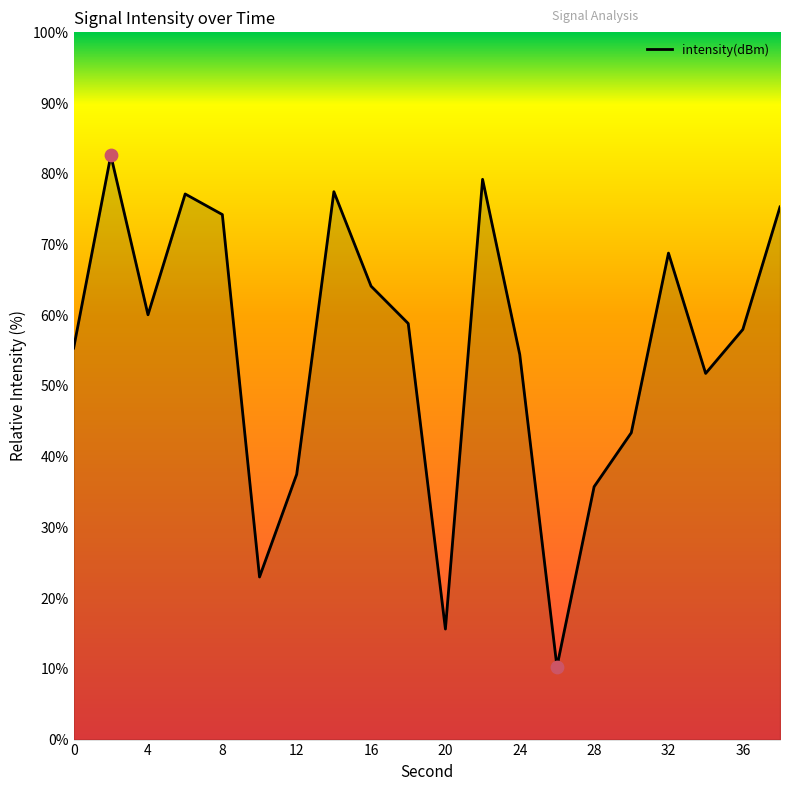

What is the maximum value shown in the chart?

82.6